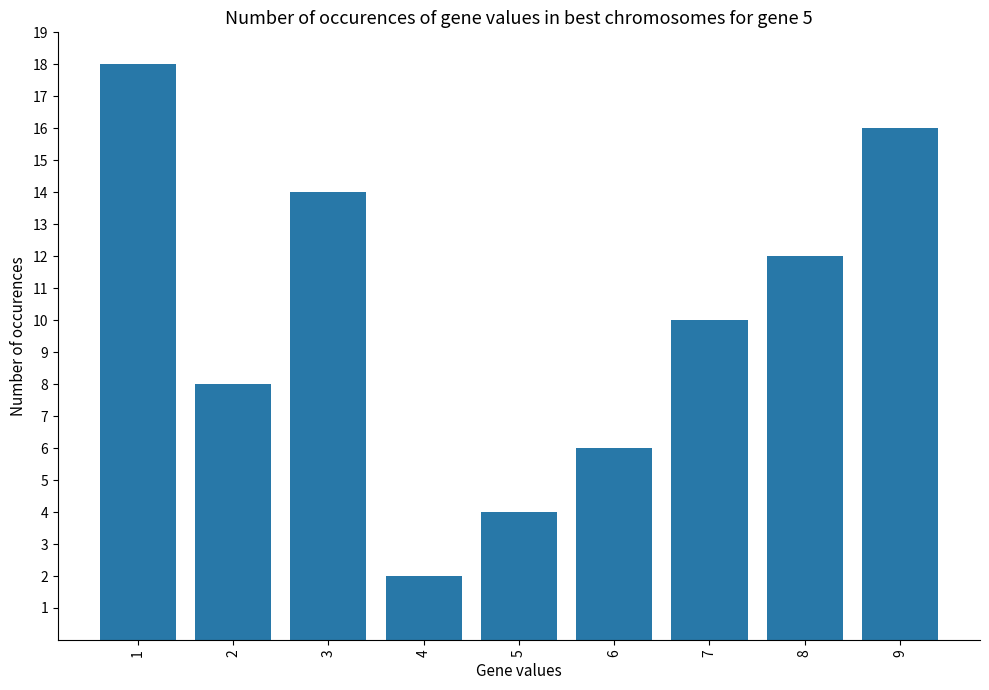

At which label is the value closest to 10?

7